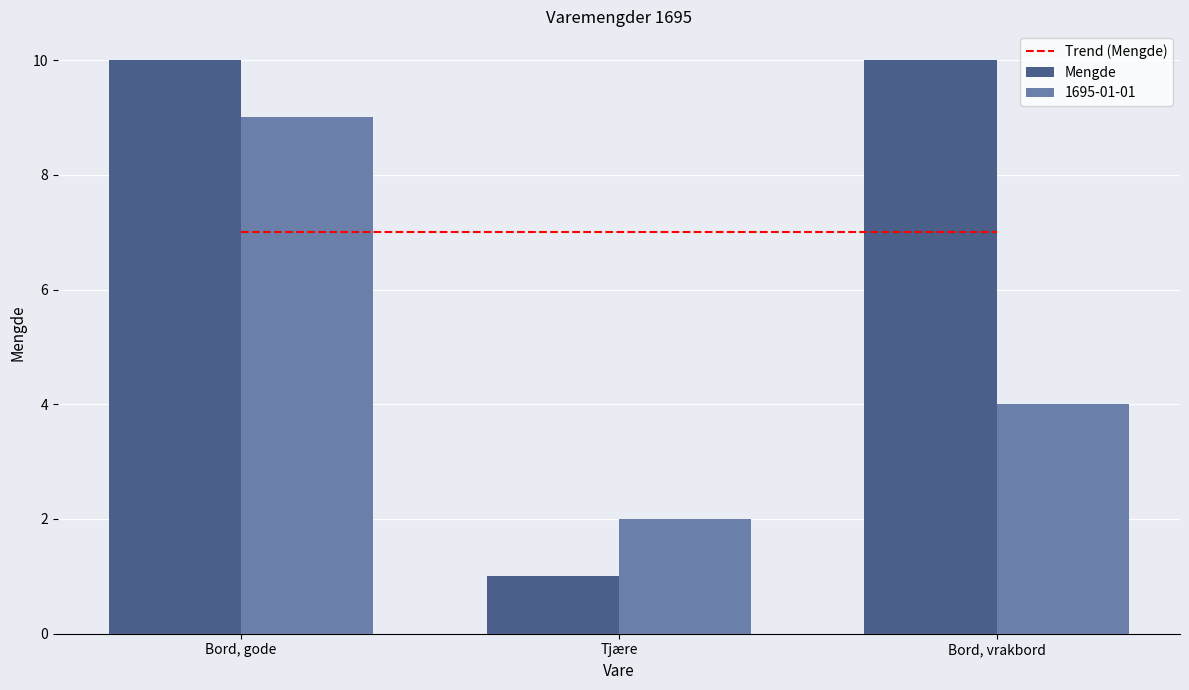

What is the value of the Mengde bar at the 3rd from the left?

10